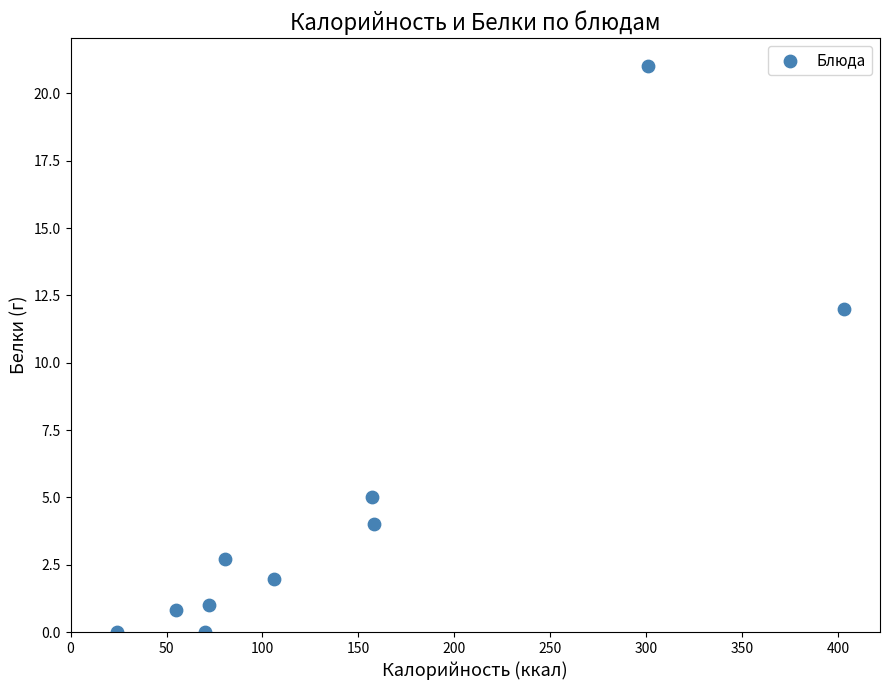

What is the average Y value?

4.9